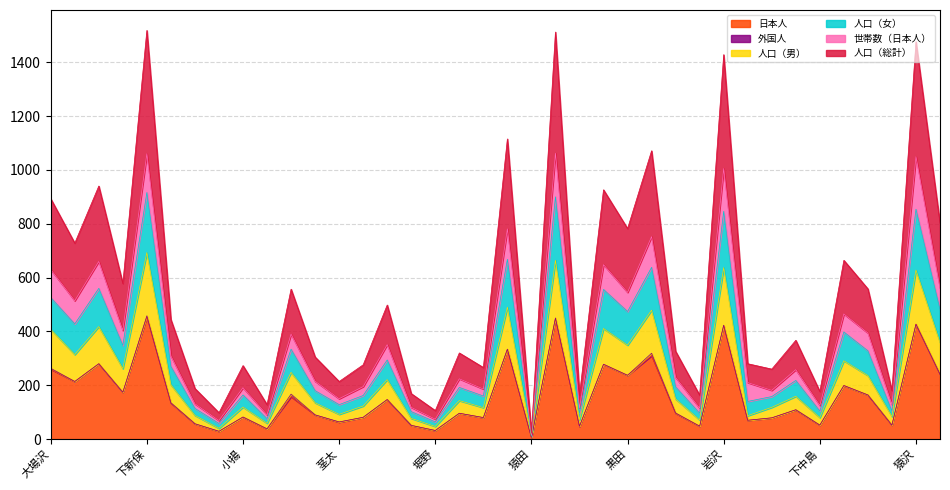

What is the spread (max minus min) of values at 関口?

370